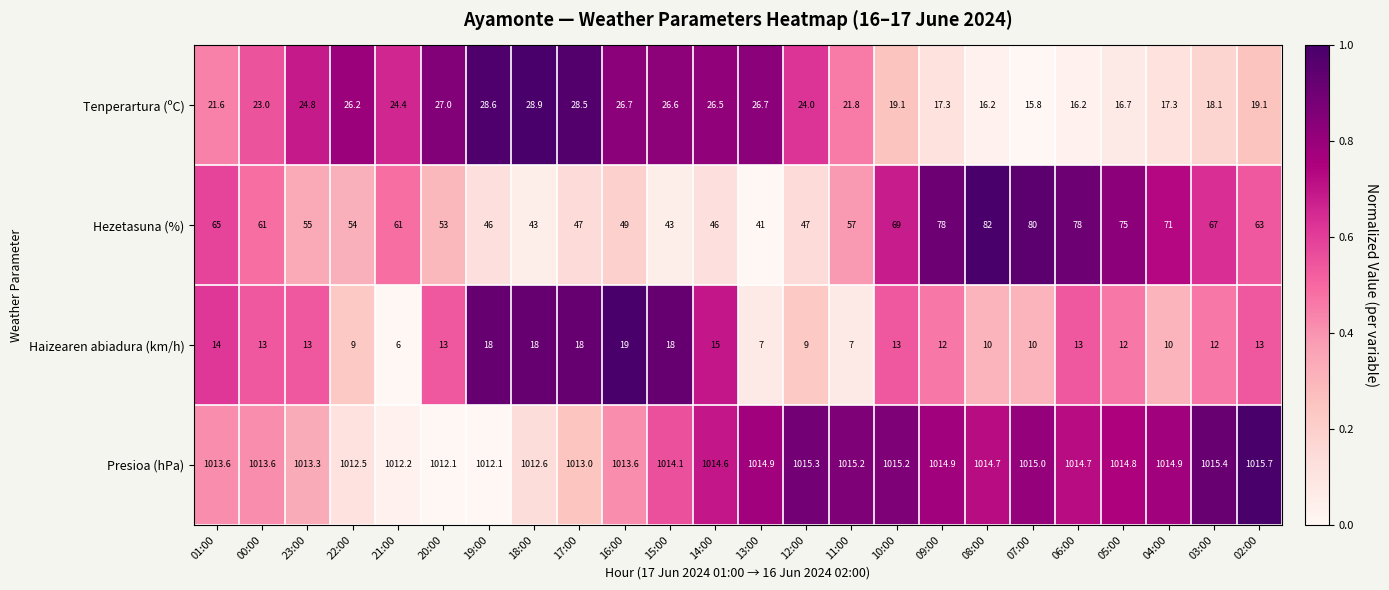

What is the average value of the Haizearen abiadura (km/h) series?

12.6